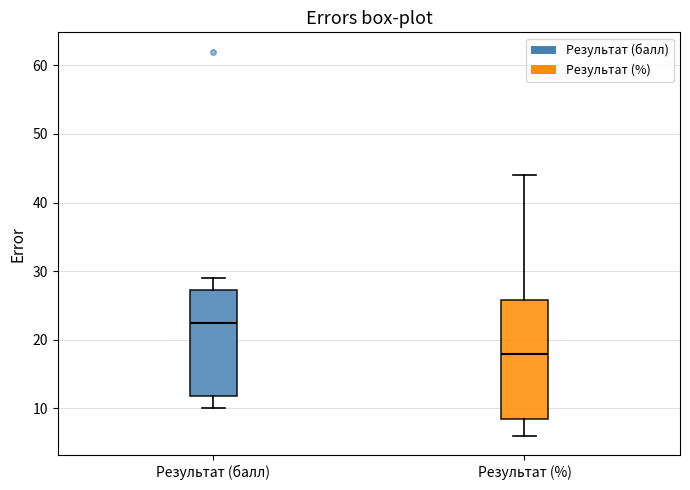

Where does the upper whisker of the box for Результат (балл) end on the y-axis? The values are not printed on the chart, so give them approximately, as read against the axis.

29